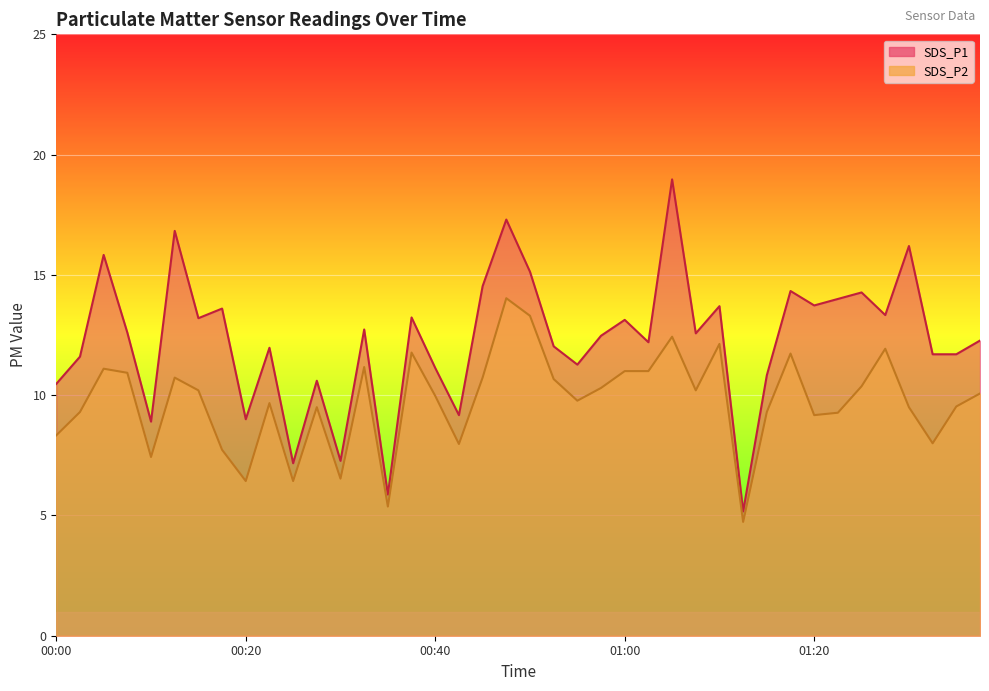

Which has a higher value, 01:12 or 00:57?

00:57